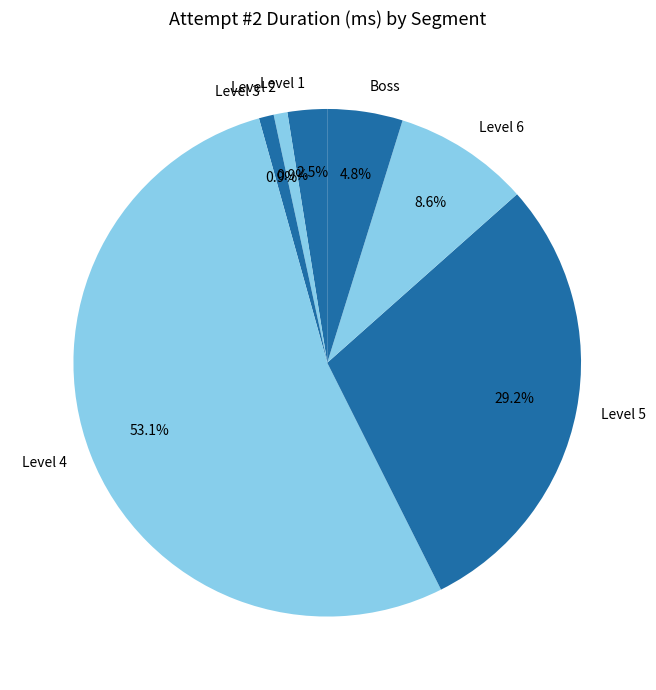

What is the ratio of the value at Level 3 to the value at Level 1?

0.4